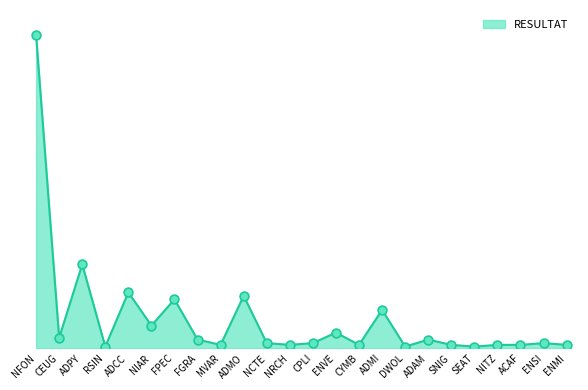

Does the chart have visible grid lines?

No